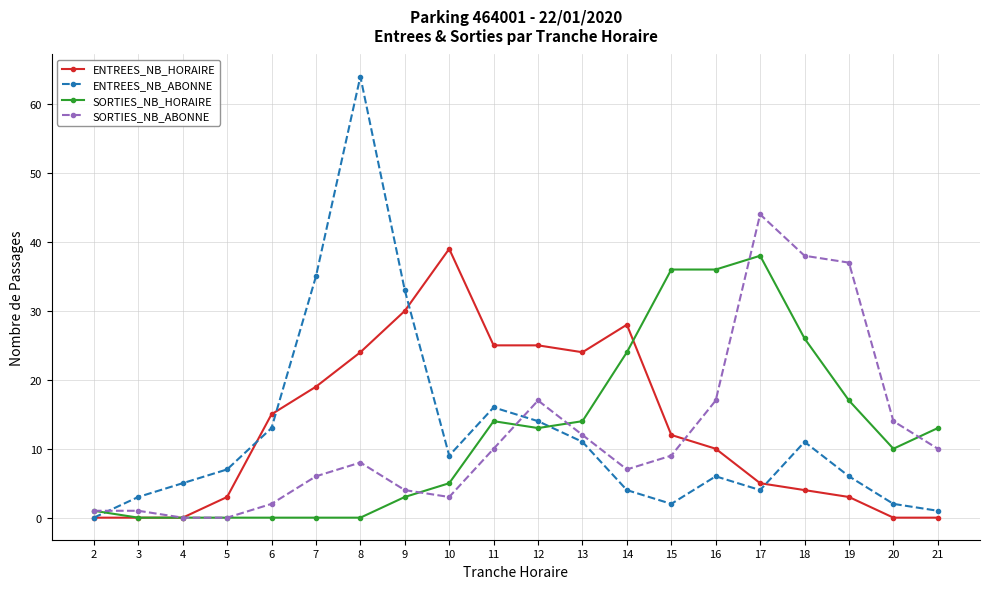

What is the approximate value of ENTREES_NB_HORAIRE at 18, to the nearest 5?

5